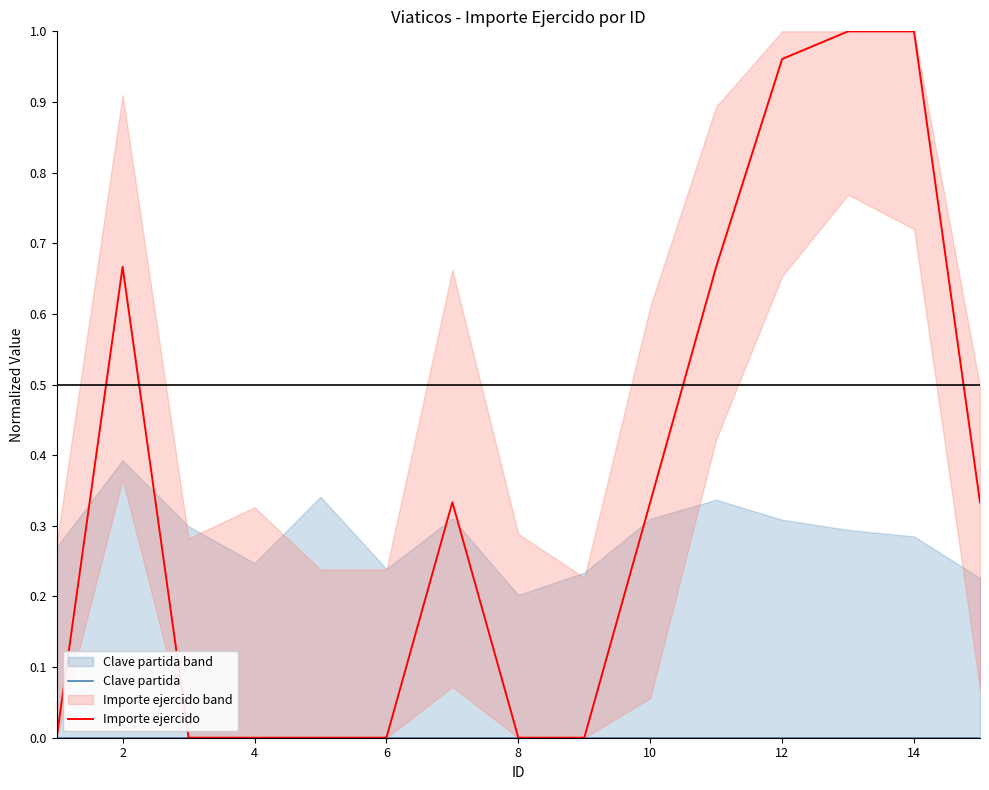

Rank the series by their maximum value, from lowest to highest.

Clave partida, Importe ejercido